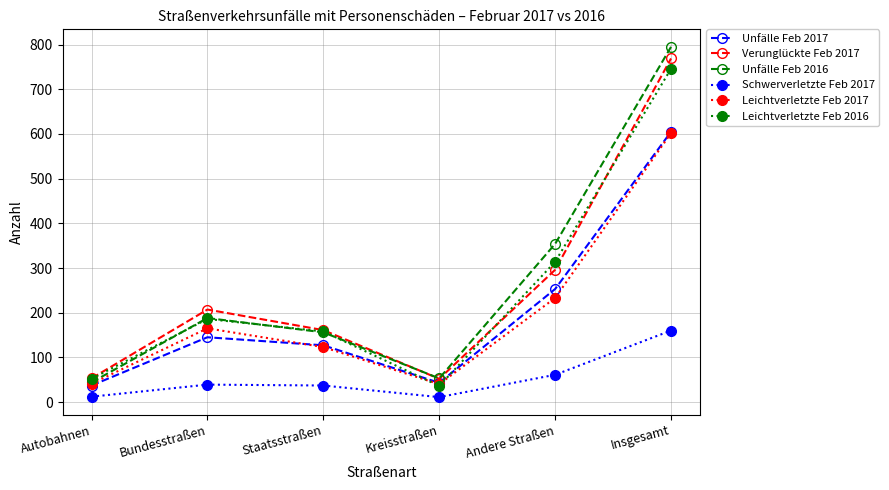

How many categories are shown in the chart?

6